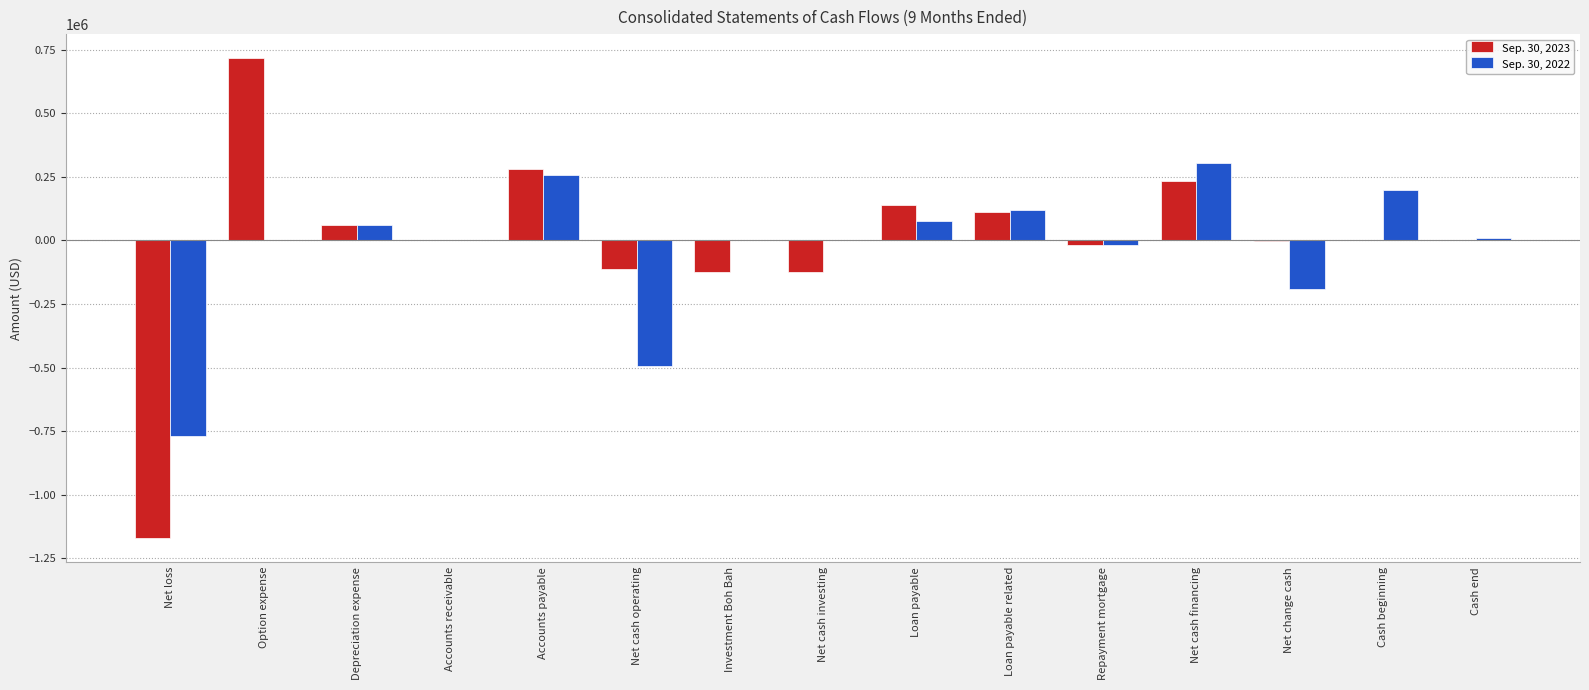

Count the number of data series in this chart.

2